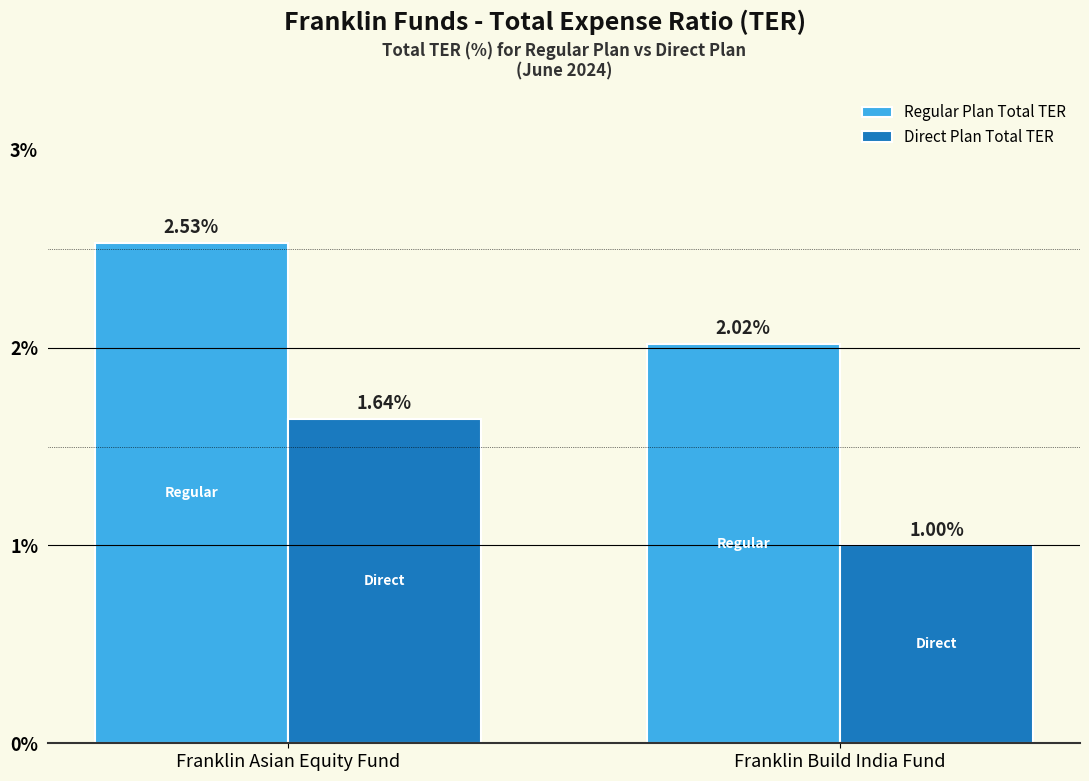

List the labels in order of Direct Plan Total TER value, smallest first.

Franklin Build India Fund, Franklin Asian Equity Fund